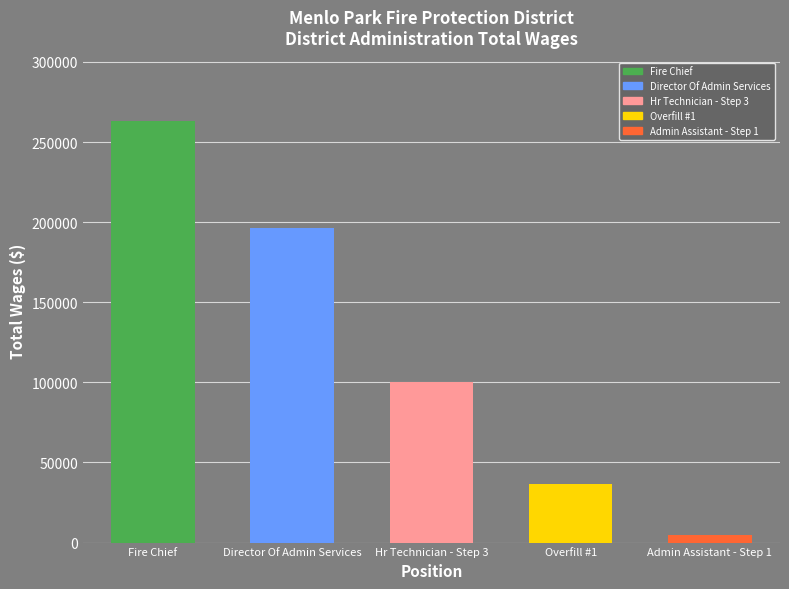

Which has a higher value, Admin Assistant - Step 1 or Hr Technician - Step 3?

Hr Technician - Step 3